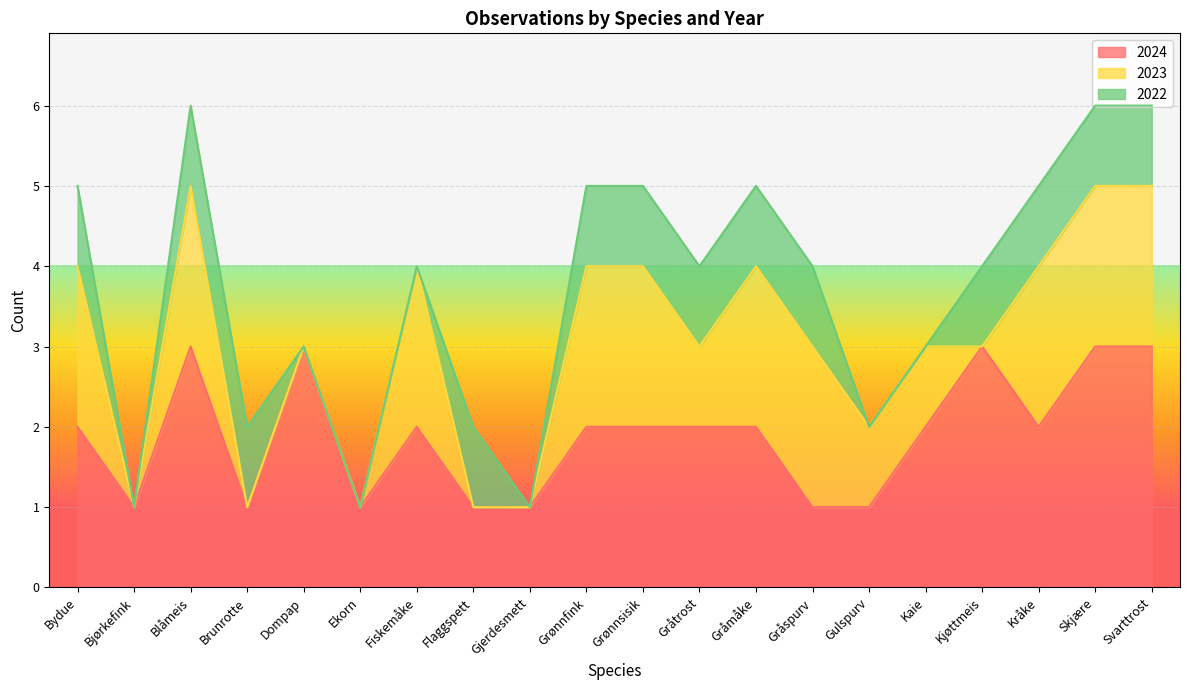

Rank the series at Brunrotte from highest to lowest value.

2024, 2022, 2023